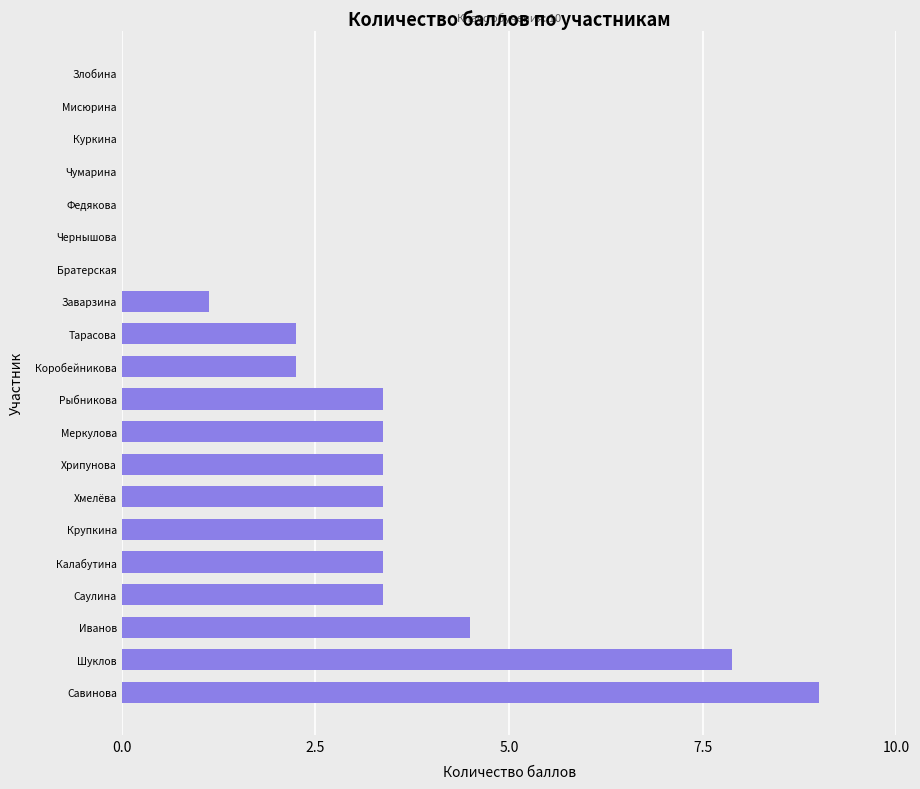

Where is the data nearest to the value 4?

Иванов